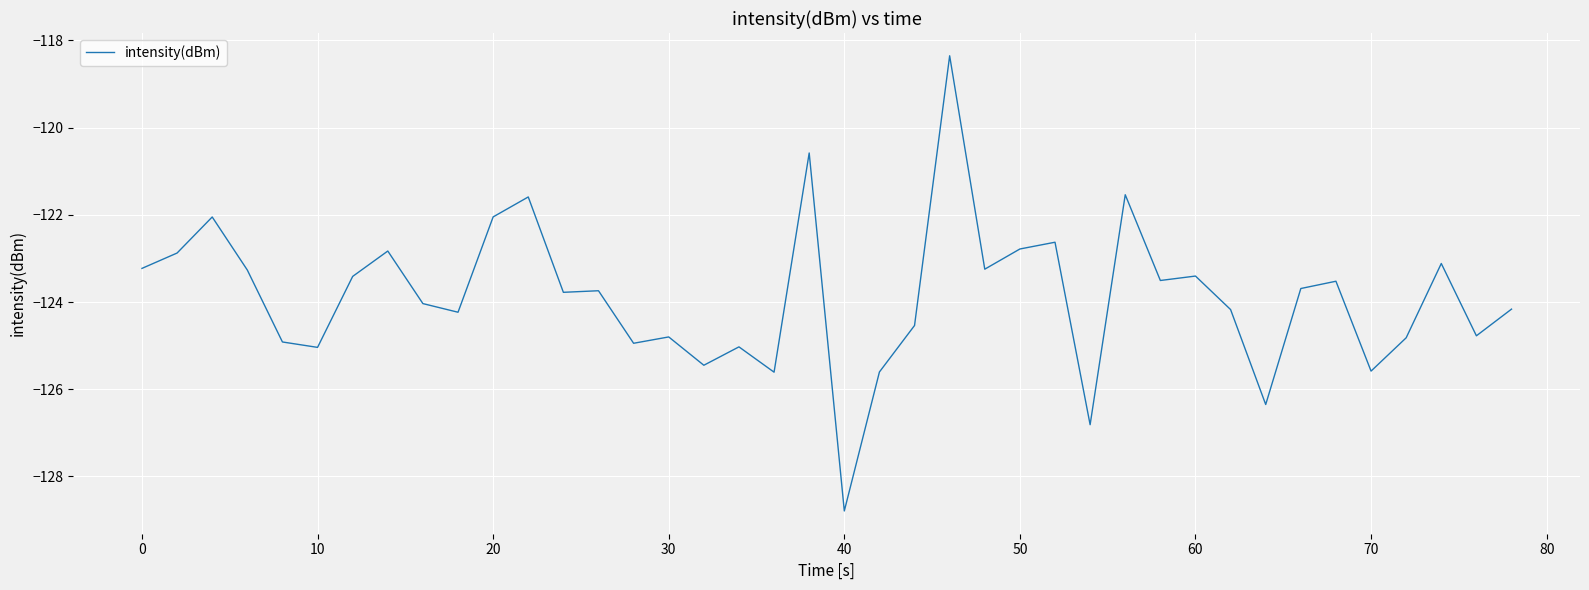

What is the difference between the maximum and minimum values?

10.4